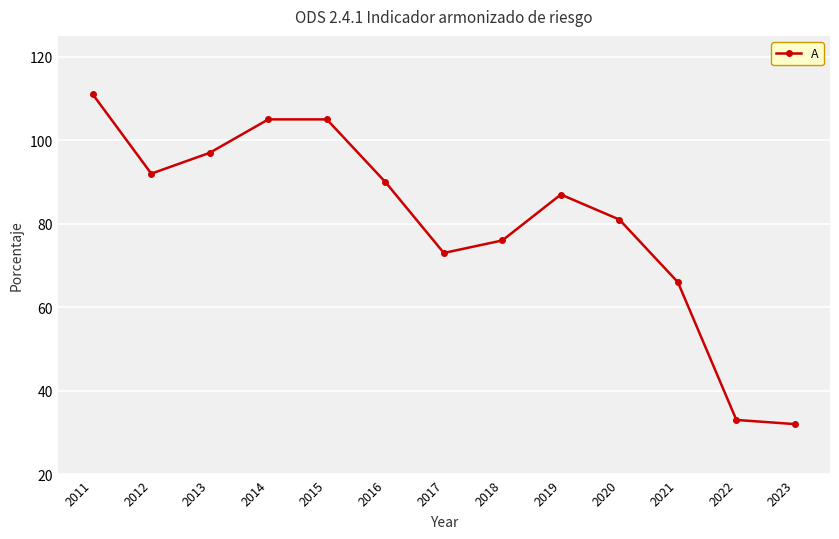

Which has a higher value, 2011 or 2012?

2011